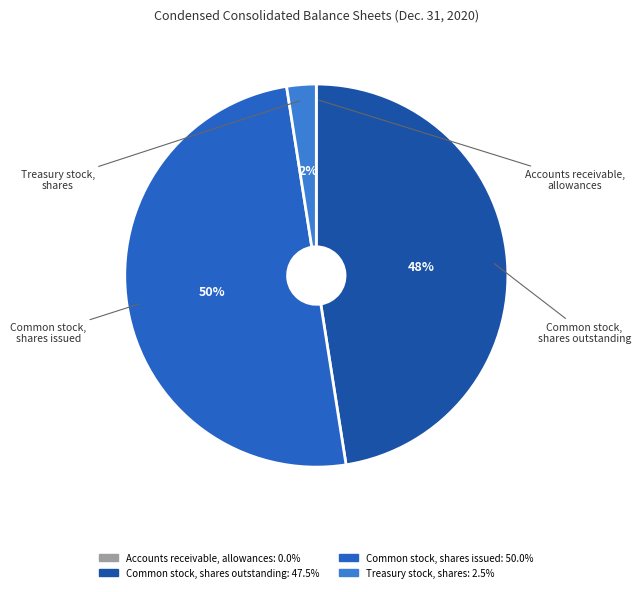

To the nearest percent, what is the average slice percentage?

25%